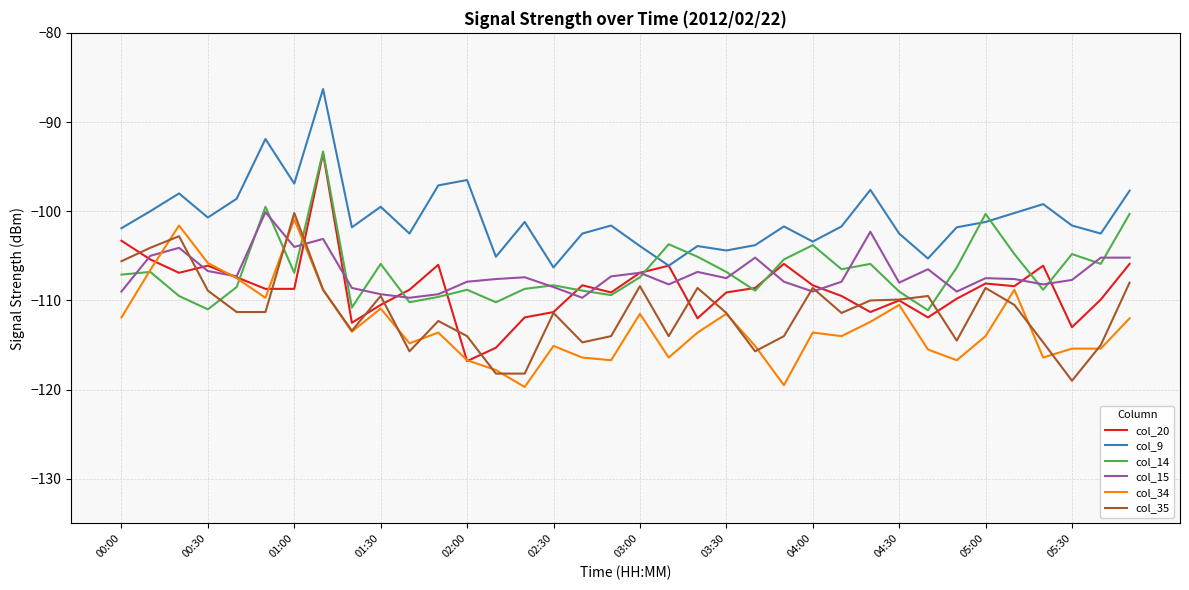

True or false: col_35 and col_9 intersect in this chart.

False